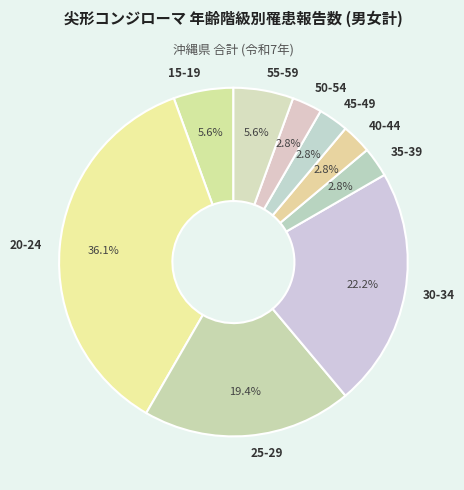

Is 50-54 the majority of the pie?

No